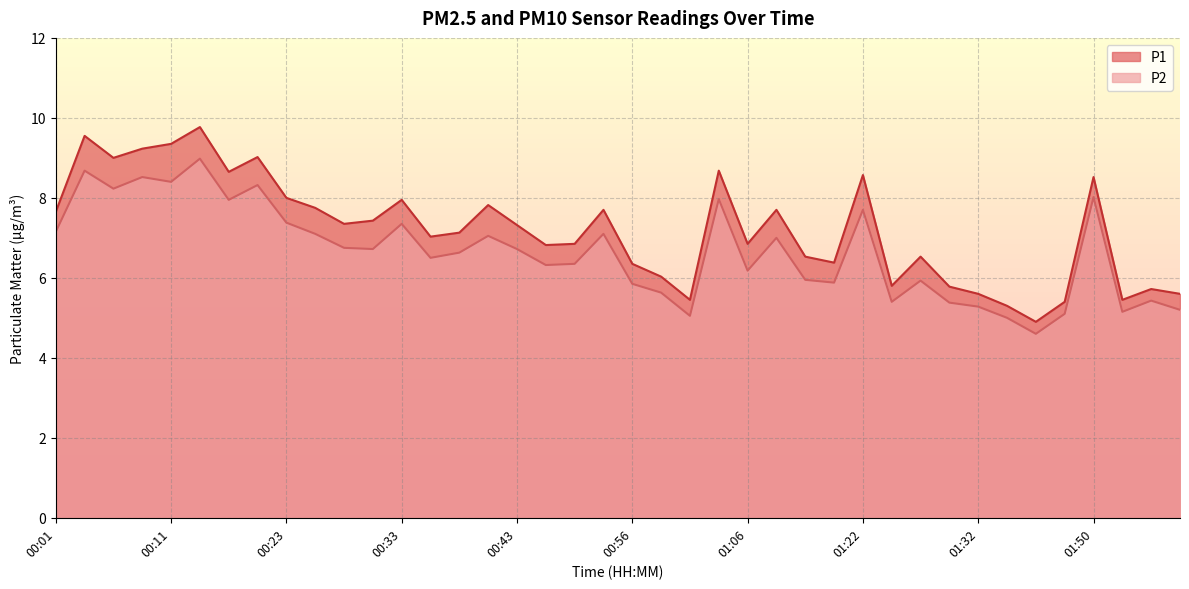

At which category is the sum across all series the highest?

00:13